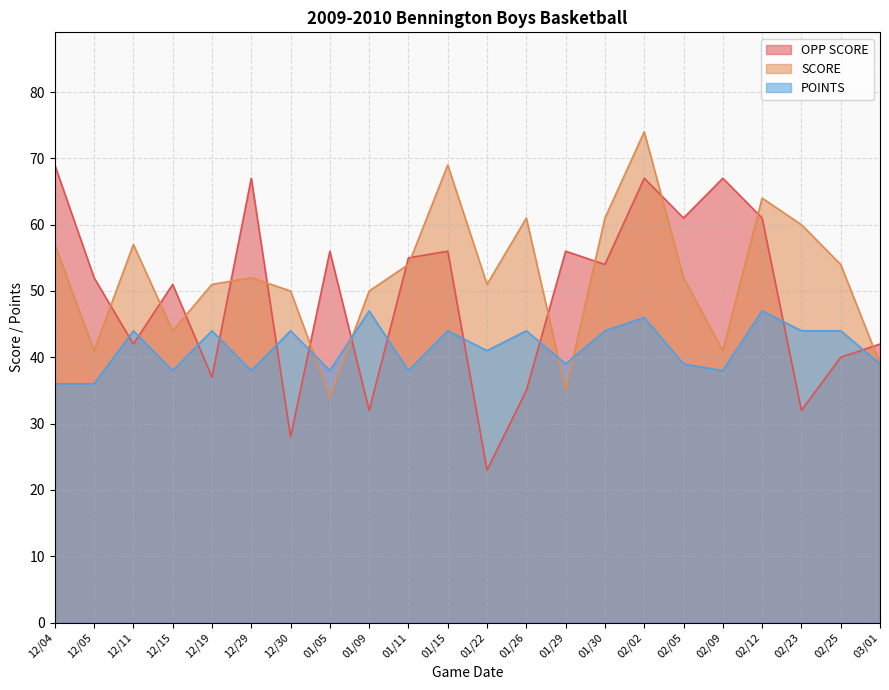

Reading left to right, extract all data points from this chart.

OPP SCORE: 69	52	42	51	37	67	28	56	32	55	56	23	35	56	54	67	61	67	61	32	40	42
SCORE: 57	41	57	44	51	52	50	34	50	54	69	51	61	35	61	74	52	41	64	60	54	39
POINTS: 36	36	44	38	44	38	44	38	47	38	44	41	44	39	44	46	39	38	47	44	44	39